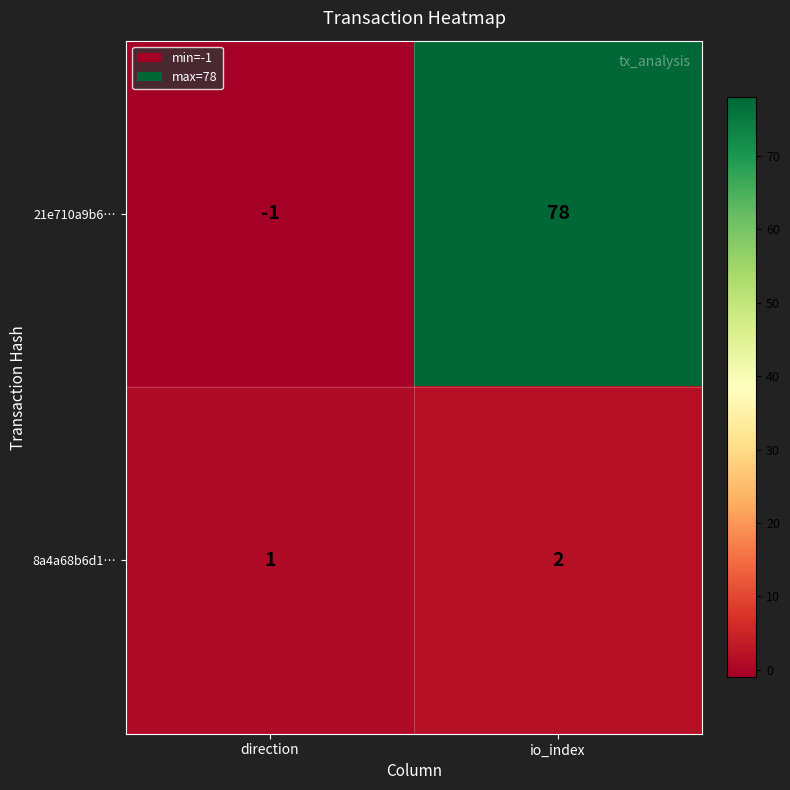

Reading left to right, what are all the values shown in this chart?

21e710a9b6…: -1	78
8a4a68b6d1…: 1	2